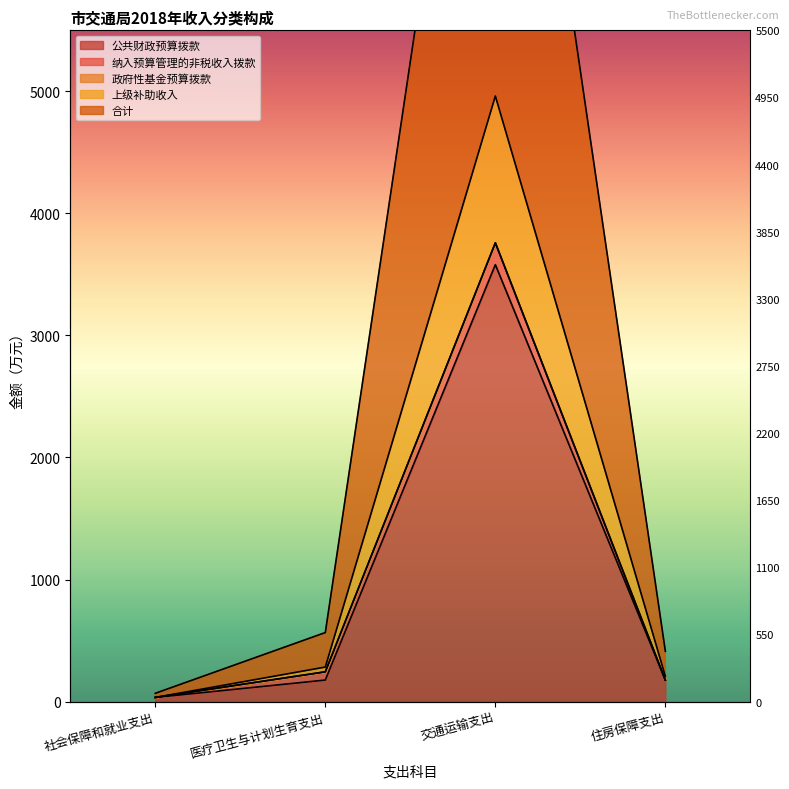

The value of 公共财政预算拨款 at 医疗卫生与计划生育支出 is 308.4. True or false?

False